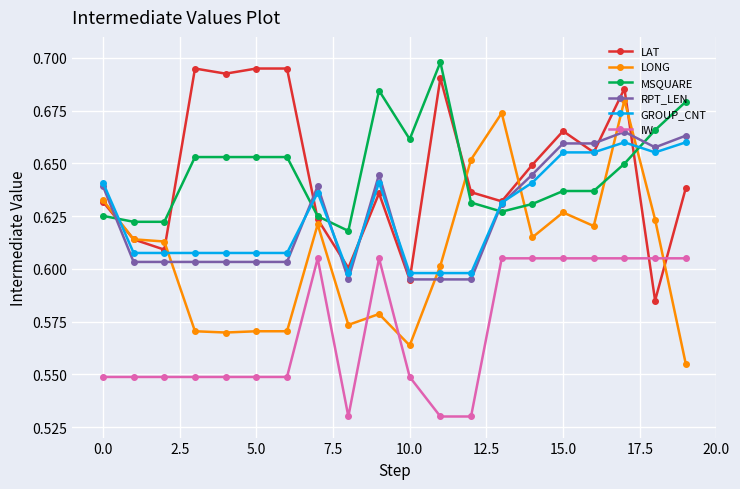

How many categories are shown in the chart?

20